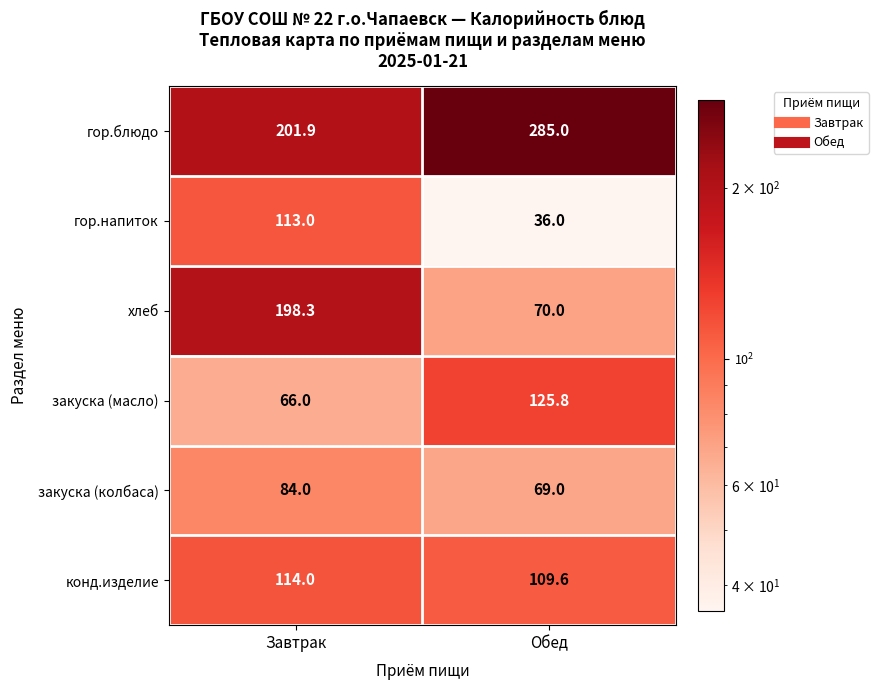

Reading left to right, what are all the values shown in this chart?

гор.блюдо: 201.9	285.0
гор.напиток: 113.0	36.0
хлеб: 198.3	70.0
закуска (масло): 66.0	125.8
закуска (колбаса): 84.0	69.0
конд.изделие: 114.0	109.6